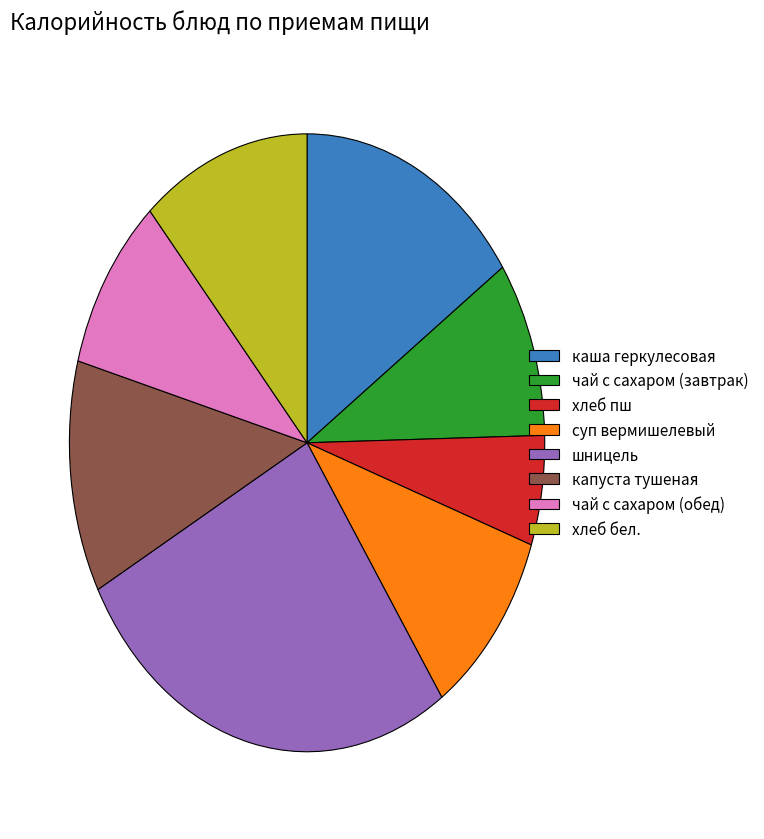

Does чай с сахаром (завтрак) represent more than half of the total?

No